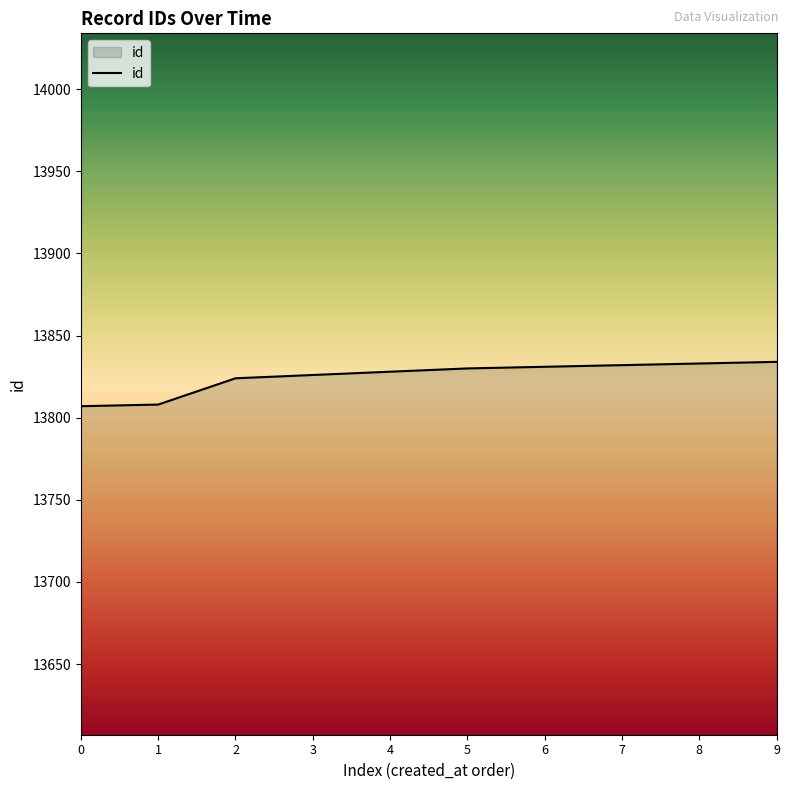

How many distinct data groups are displayed?

1